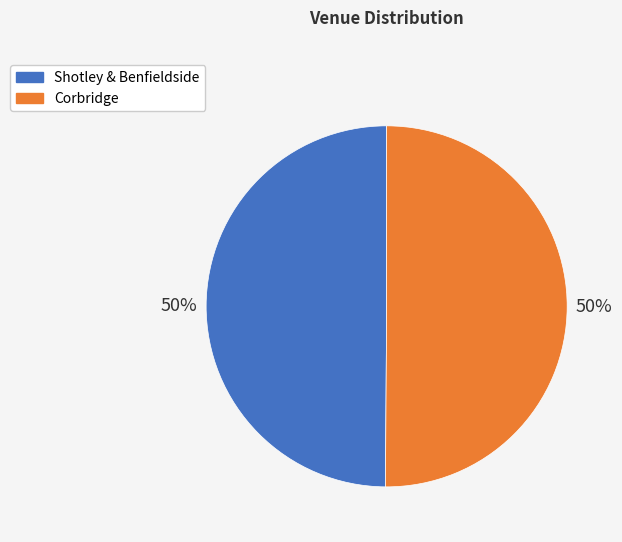

The Corbridge slice represents 37% of the pie. True or false?

False